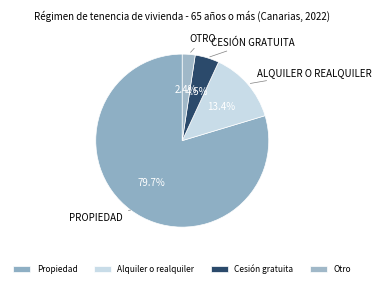

Which slice is the largest?

Propiedad